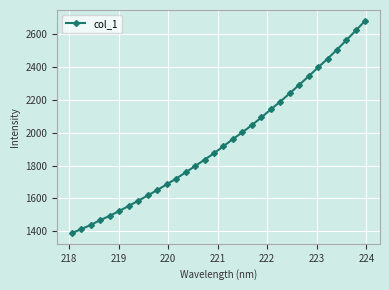

What is the value of the 12th point from the left?

1720.2